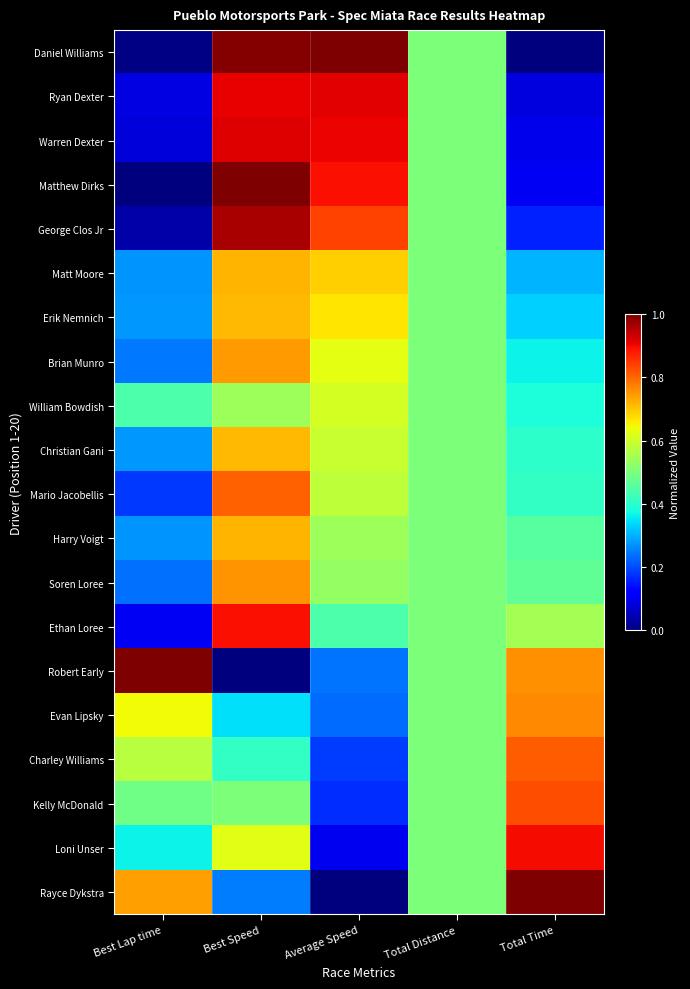

Rank the series by their maximum value, from lowest to highest.

William Bowdish, Erik Nemnich, Christian Gani, Matt Moore, Harry Voigt, Brian Munro, Soren Loree, Evan Lipsky, Mario Jacobellis, Charley Williams, Kelly McDonald, Ethan Loree, Loni Unser, Ryan Dexter, Warren Dexter, George Clos Jr, Daniel Williams, Matthew Dirks, Robert Early, Rayce Dykstra